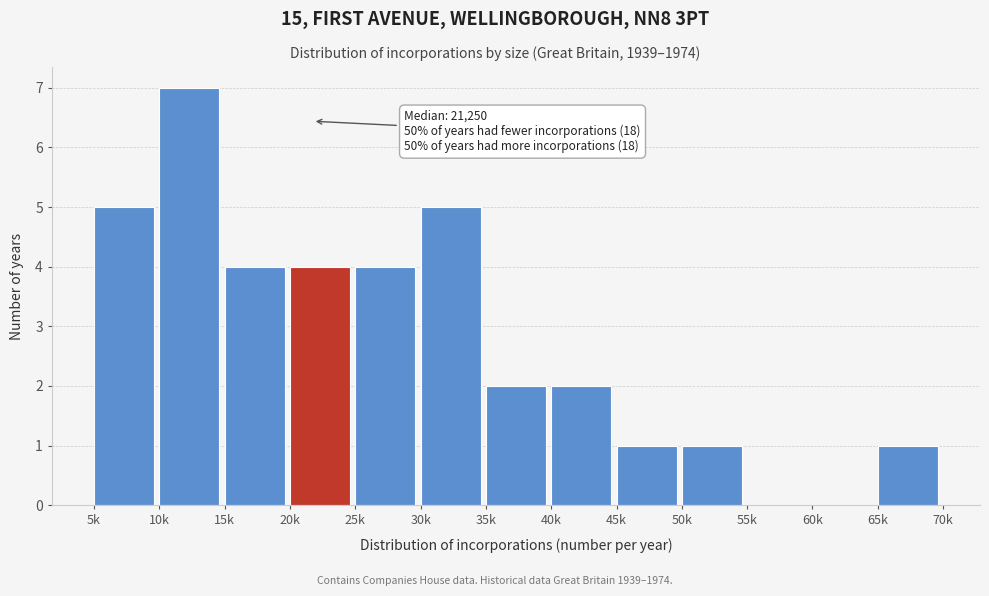

Reading left to right, list all the values displayed in this chart.

5k=5	10k=7	15k=4	20k=4	25k=4	30k=5	35k=2	40k=2	45k=1	50k=1	55k=0	60k=0	65k=1